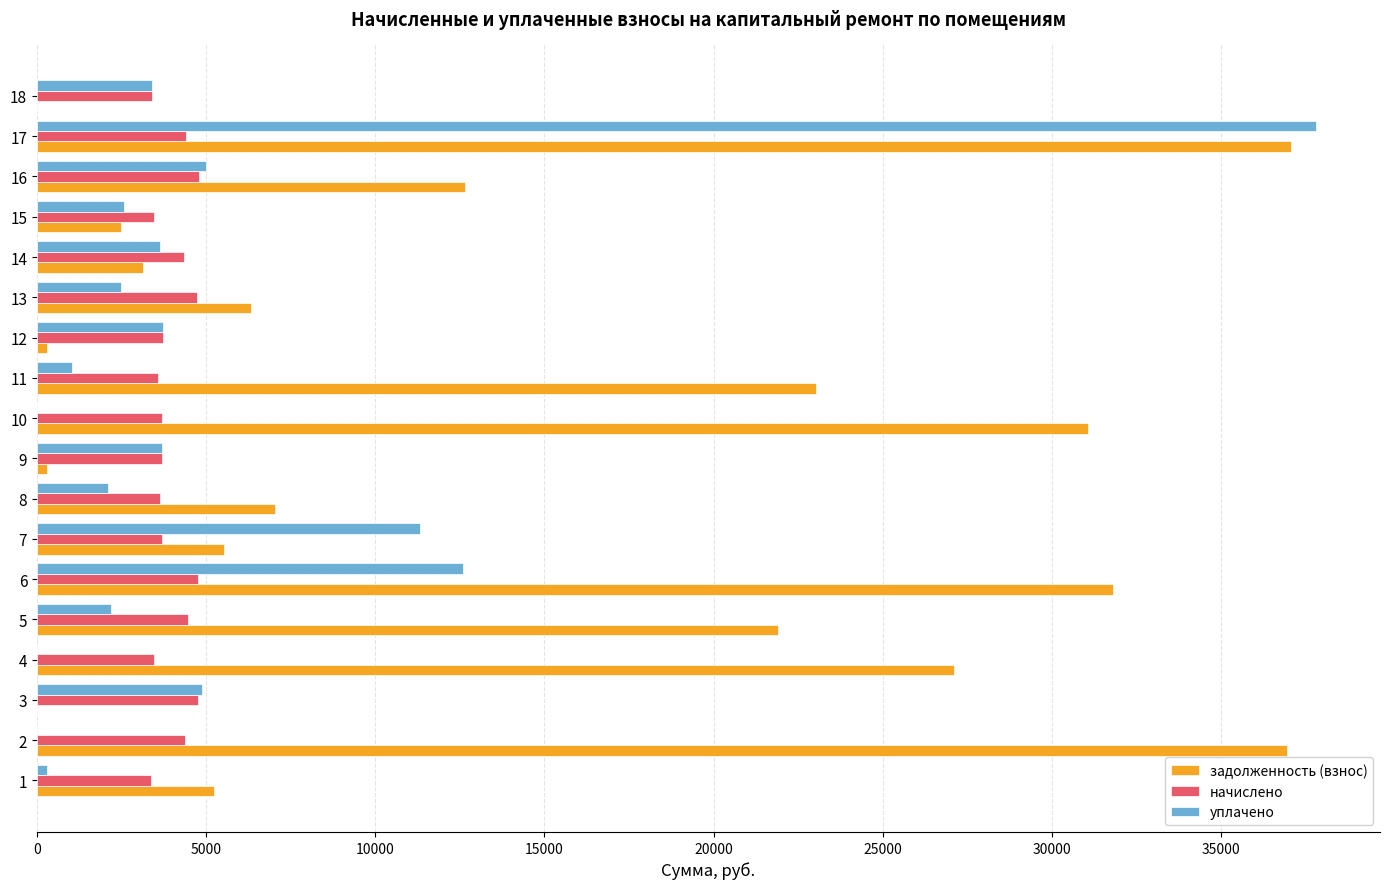

Between 6 and 7, which series saw the biggest shift?

задолженность (взнос)